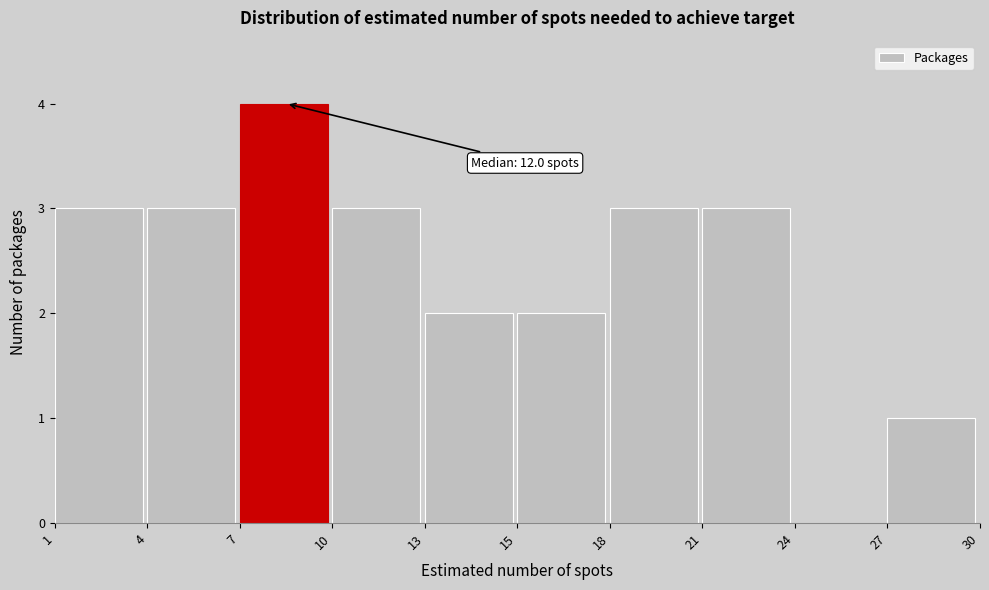

Reading left to right, list all the values displayed in this chart.

1=3	4=3	7=4	10=3	13=2	15=2	18=3	21=3	24=0	27=1